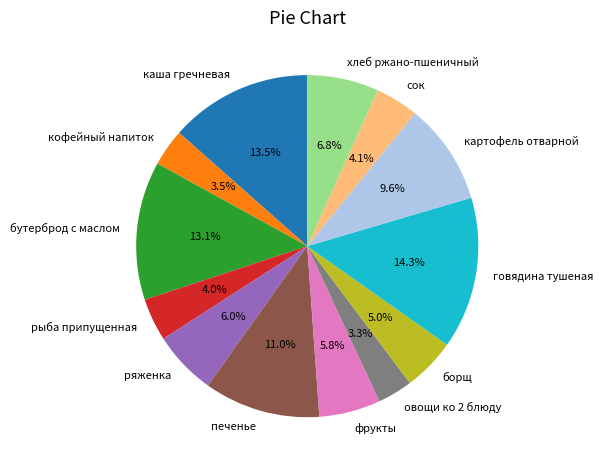

Does any single category account for the majority?

No